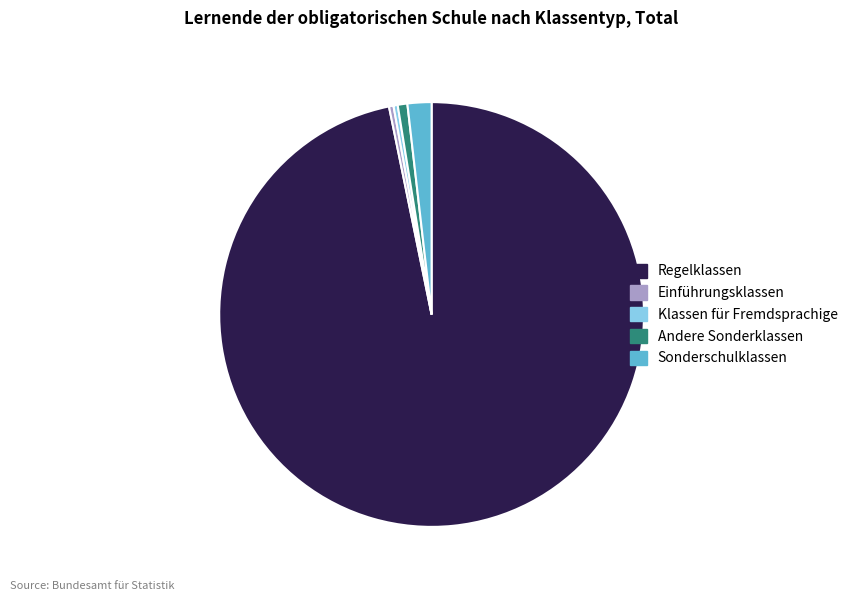

Is the sum of Einführungsklassen and Klassen für Fremdsprachige greater than half?

No